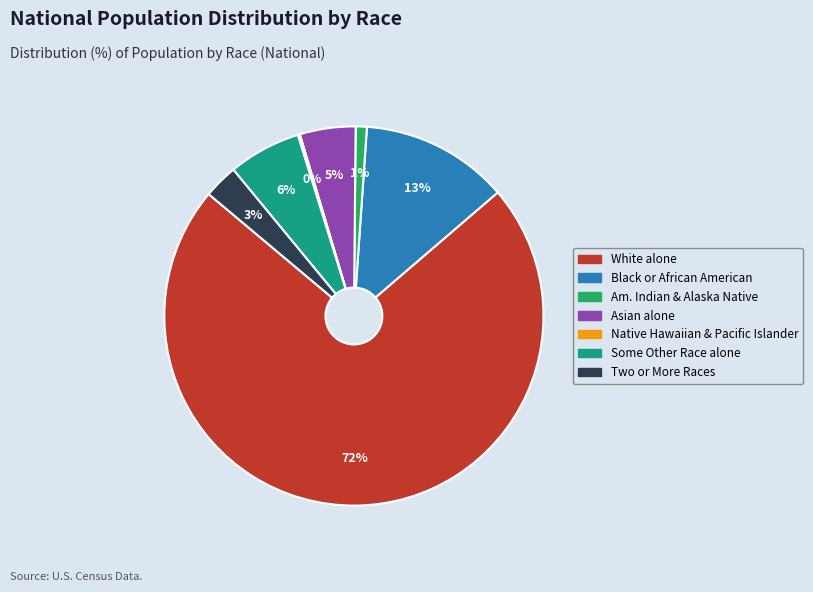

Does any single category account for the majority?

Yes